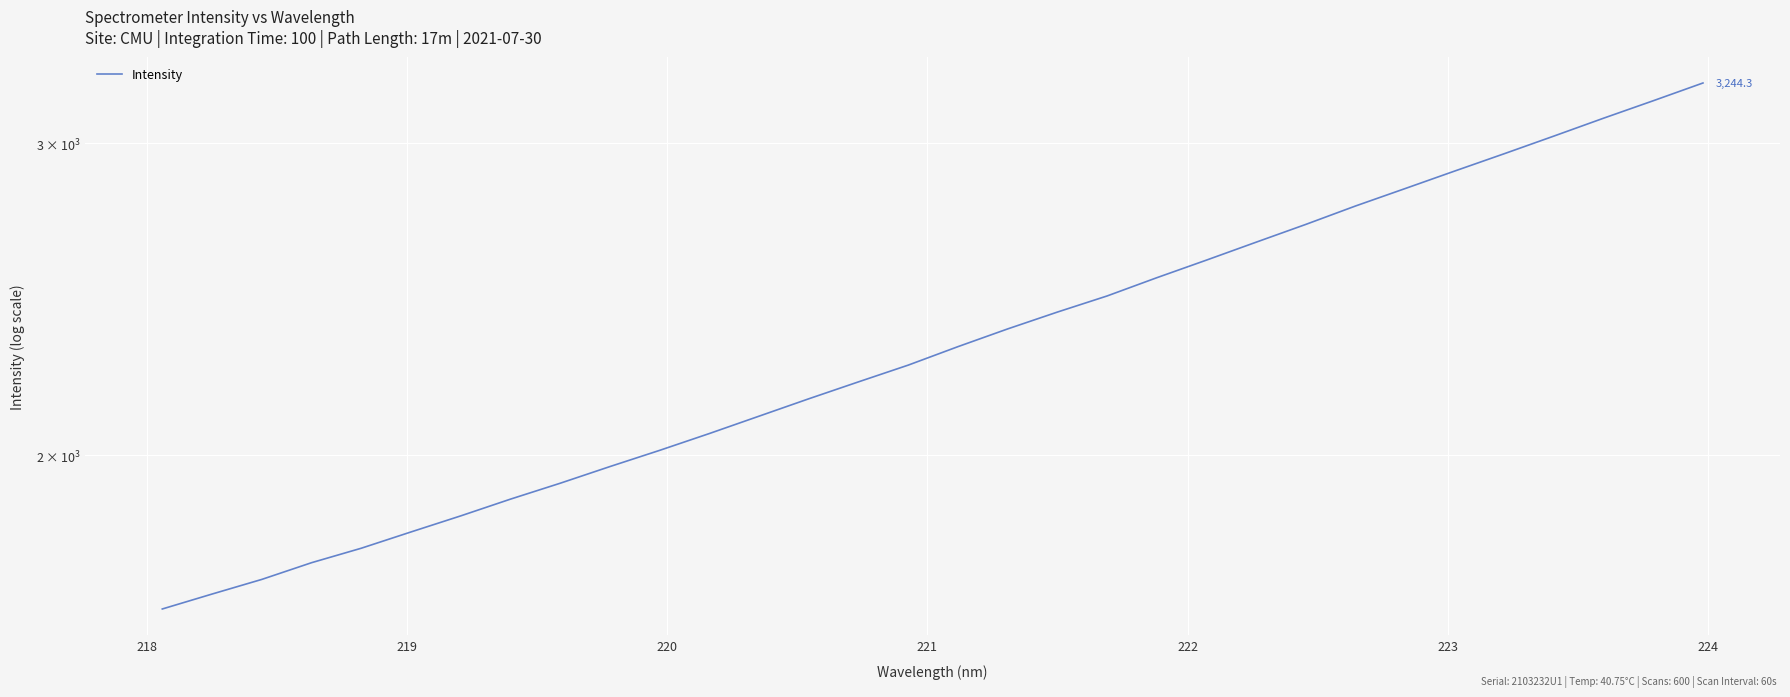

How many lines are shown in the chart?

1